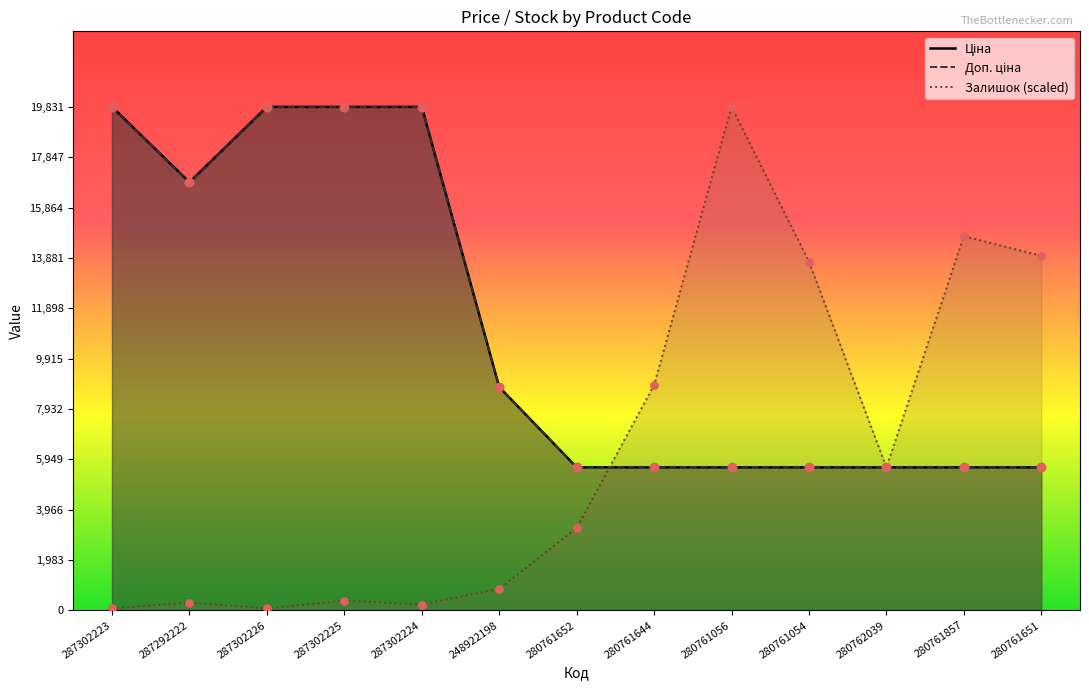

Which series reaches the maximum Y coordinate?

Ціна